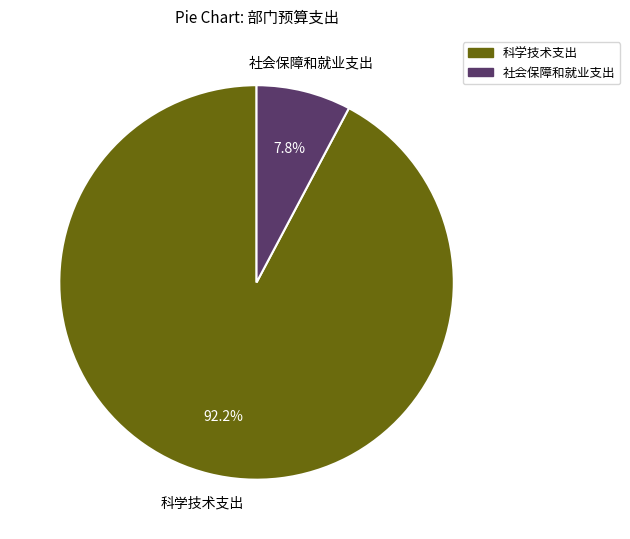

Is there any slice that represents more than half of the pie?

Yes